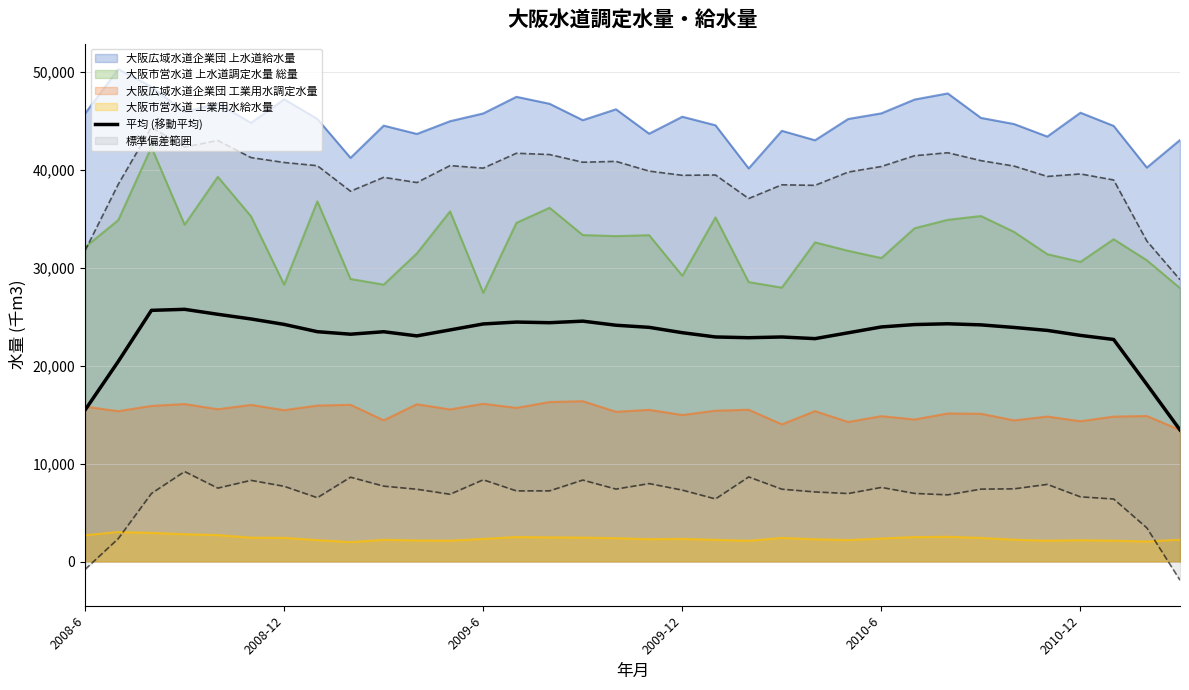

What is the minimum value for 大阪広域水道企業団 上水道給水量?

40144.0